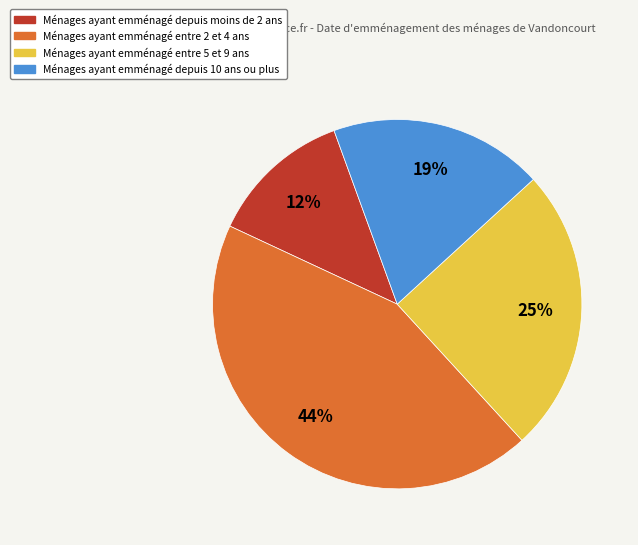

Is there any slice that represents more than half of the pie?

No